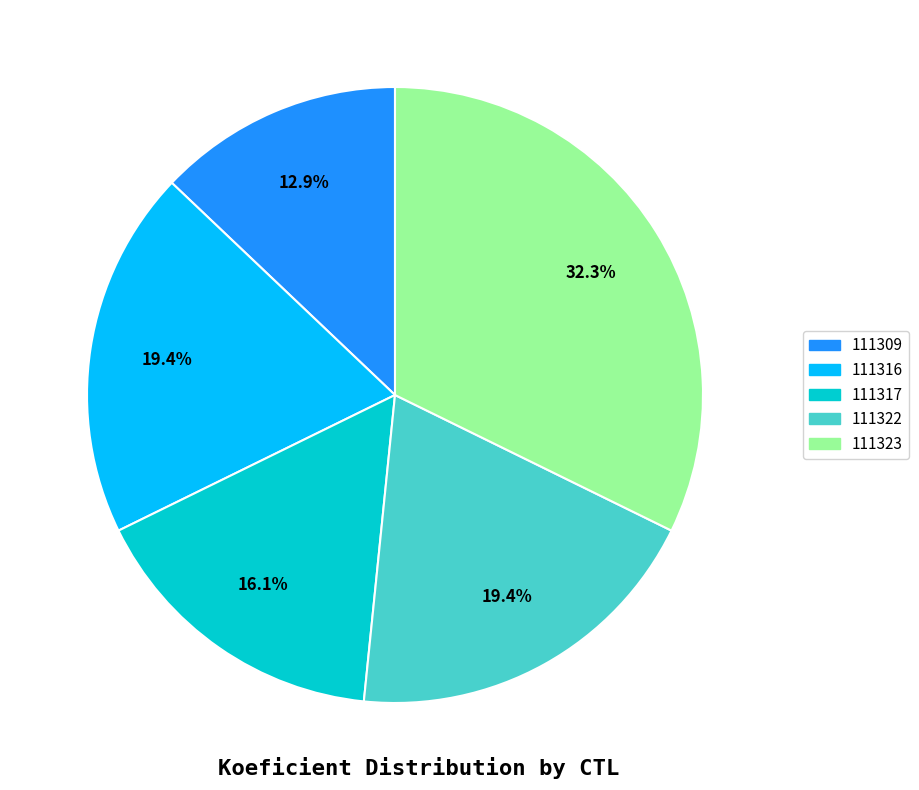

Do 111322 and 111317 together represent more than half of the pie?

No